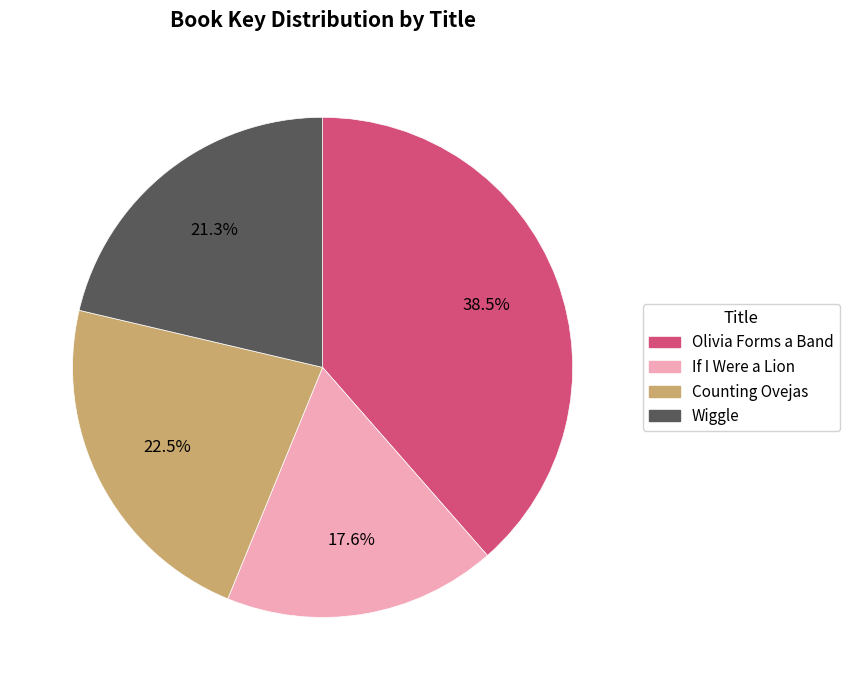

How many slices are in this pie chart?

4